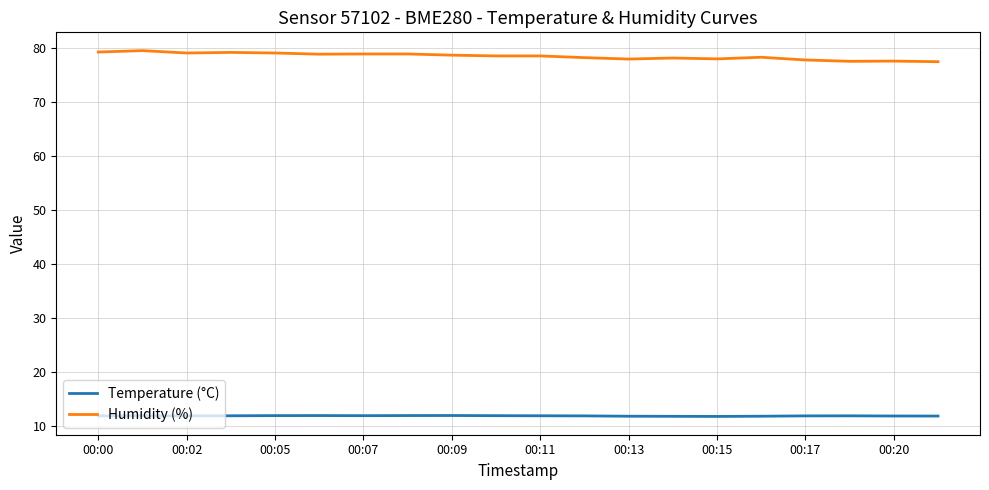

Rank the series by their maximum value, from highest to lowest.

Humidity (%), Temperature (°C)